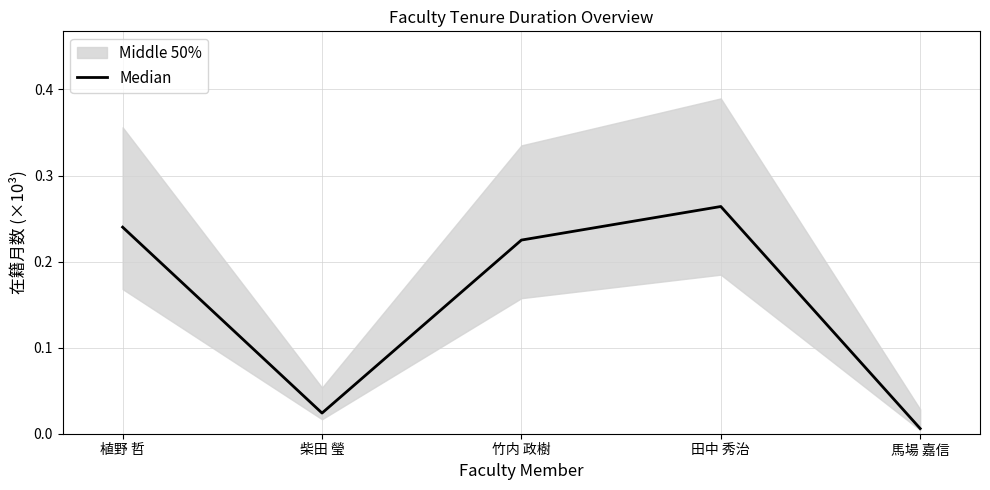

How many interior local peaks (higher than both neighbors) does the data have?

1